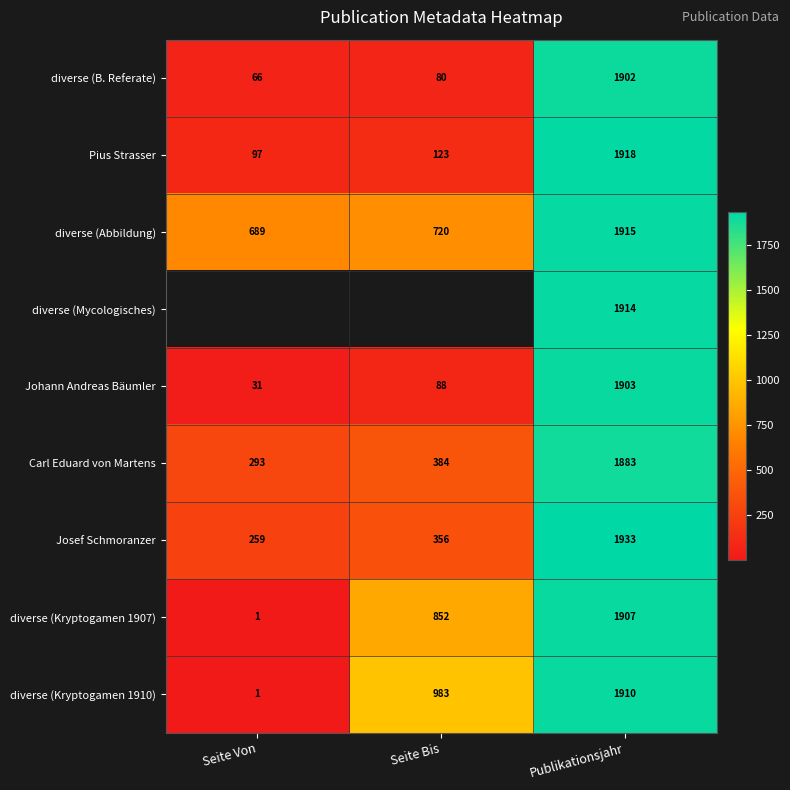

Count the number of categories in the chart.

3